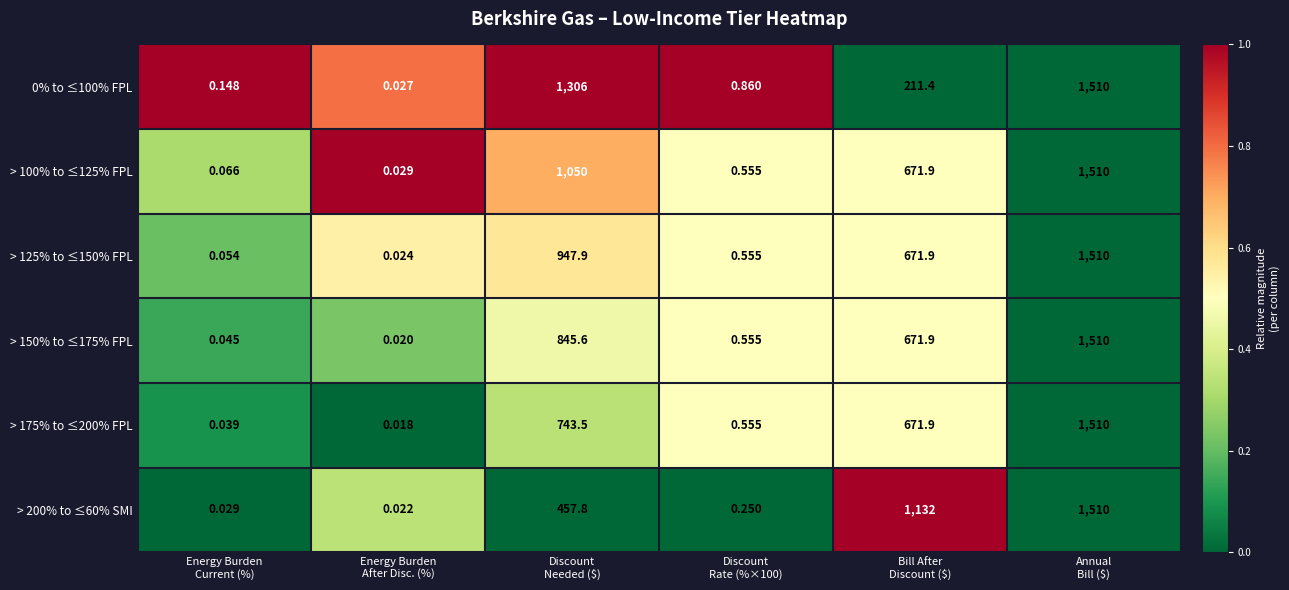

Which series has the widest spread of values?

> 175% to ≤200% FPL